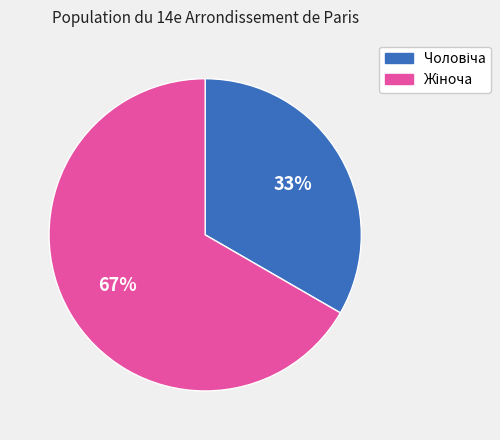

To the nearest percent, what is the average slice percentage?

50%